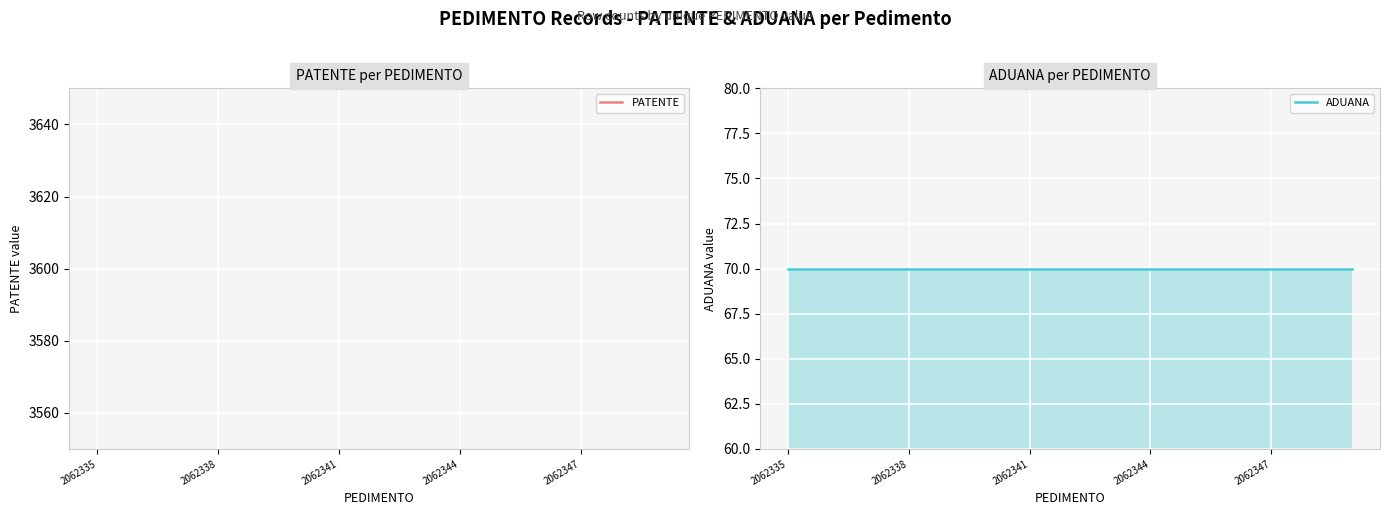

True or false: PATENTE and ADUANA intersect in this chart.

False